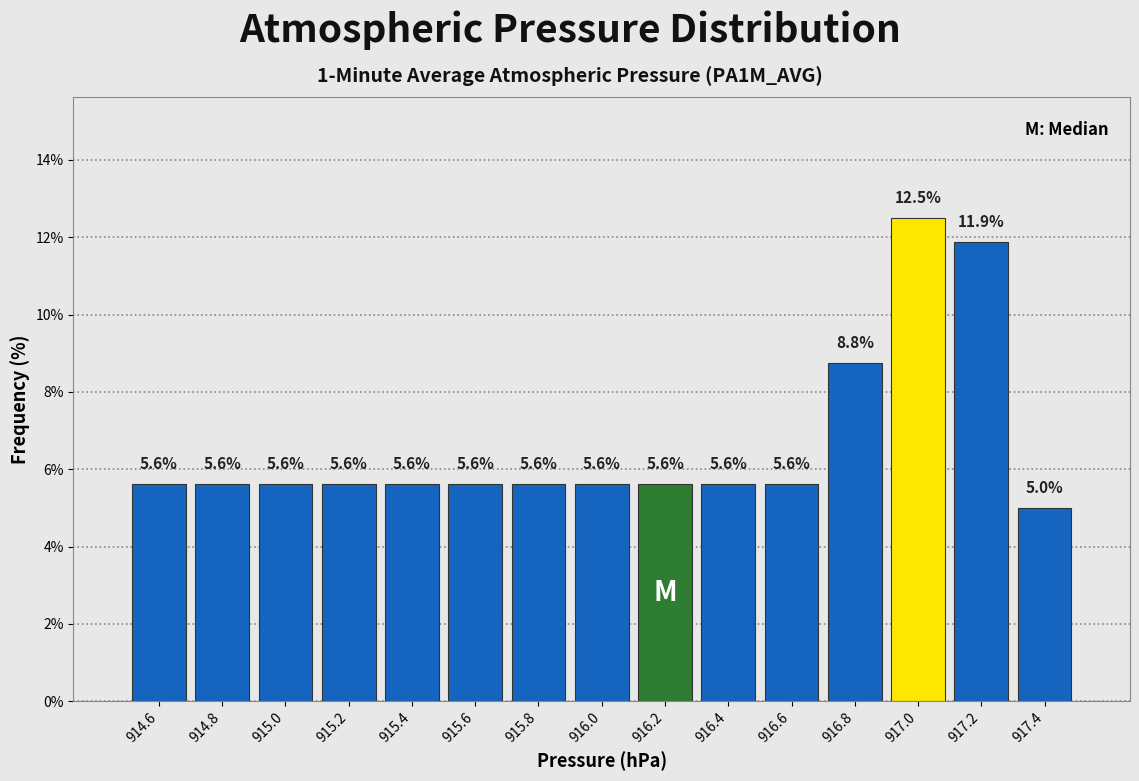

Which range on the x-axis has the tallest bar?

916.9 to 917.1